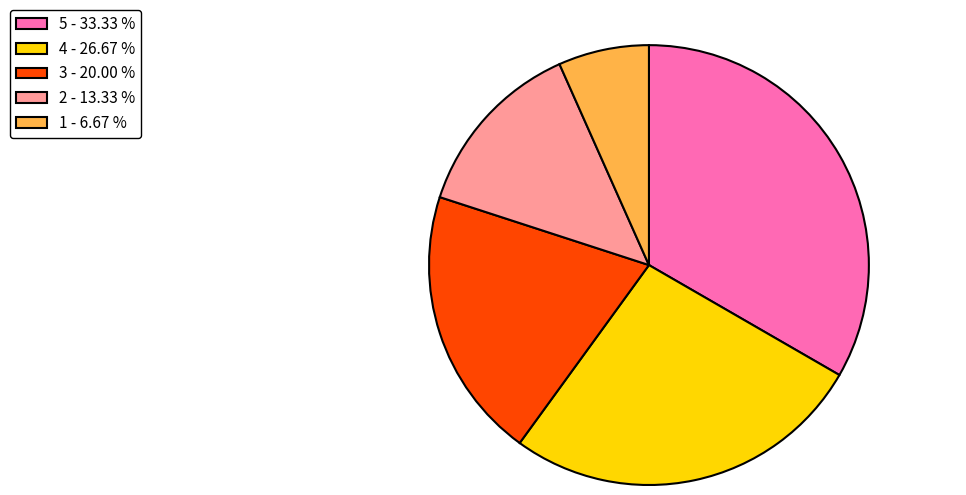

What is the ratio of the value at 5 to the value at 2?

2.5